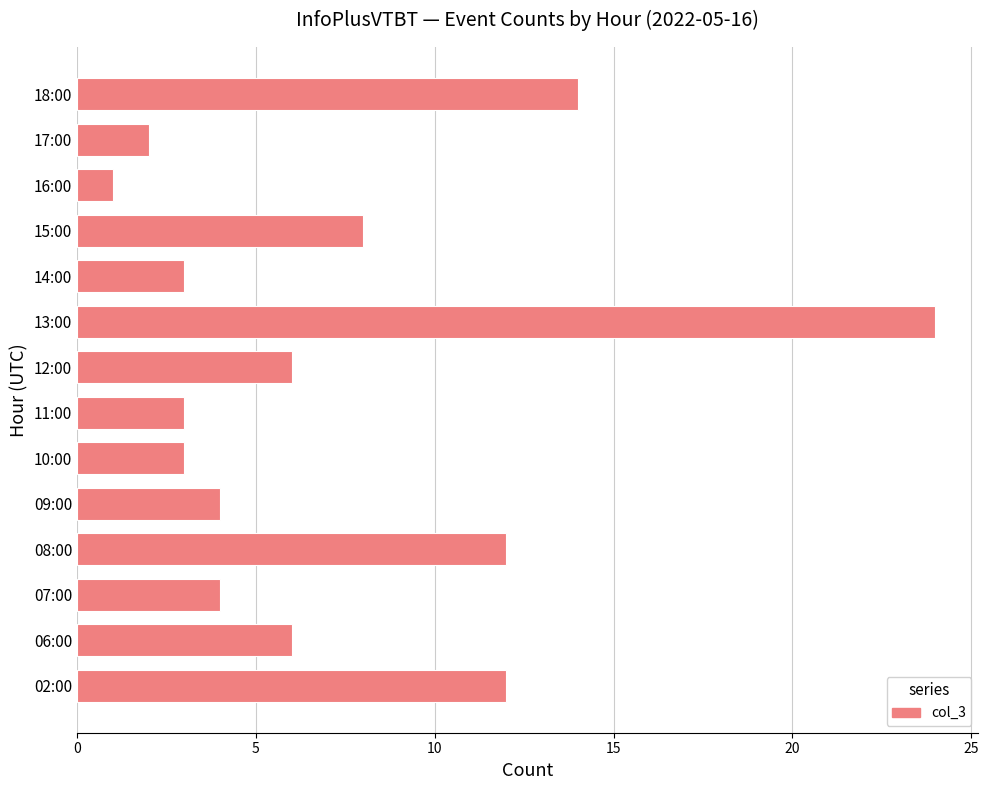

What is the greatest value displayed?

24